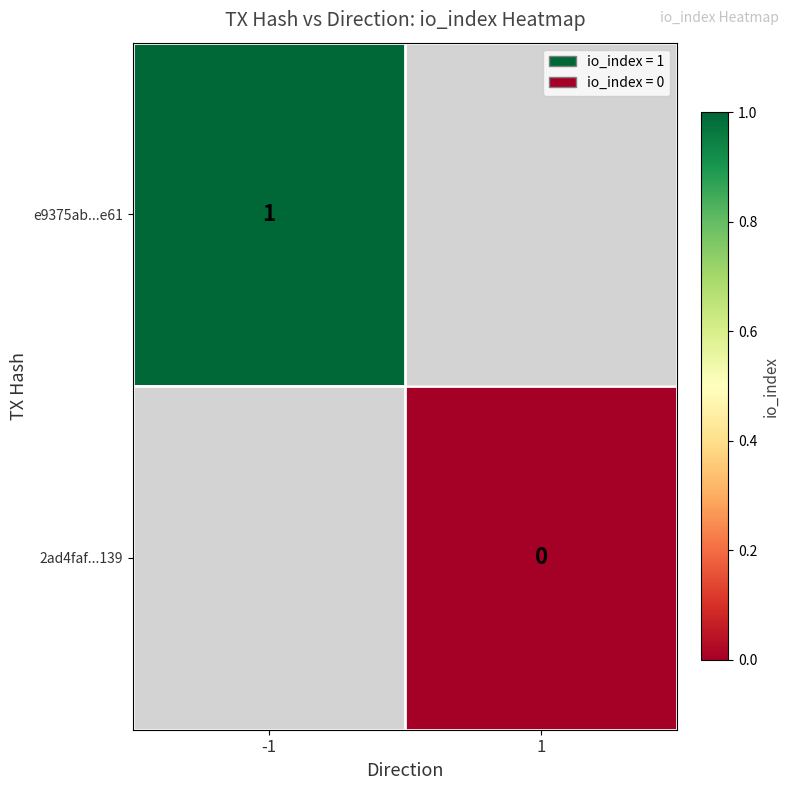

The e9375ab...e61 series shows 1 at -1. True or false?

True